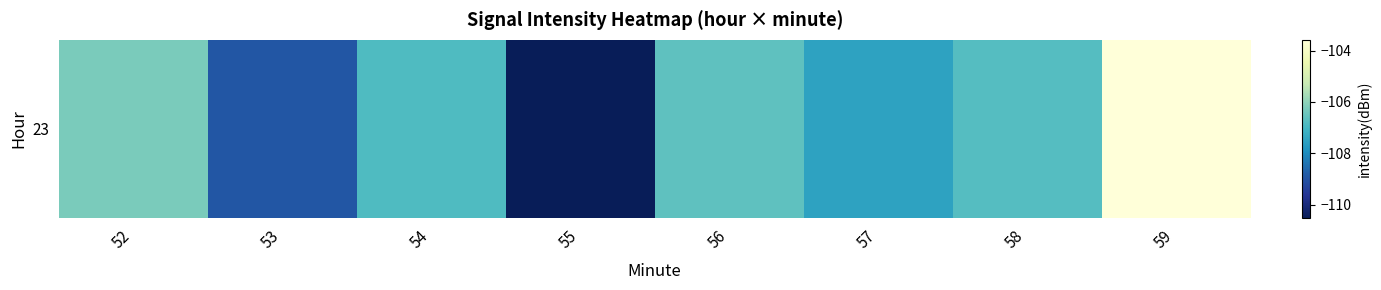

Reading left to right, extract all data points from this chart.

52=-106.2	53=-108.9	54=-106.8	55=-110.5	56=-106.6	57=-107.5	58=-106.8	59=-103.6